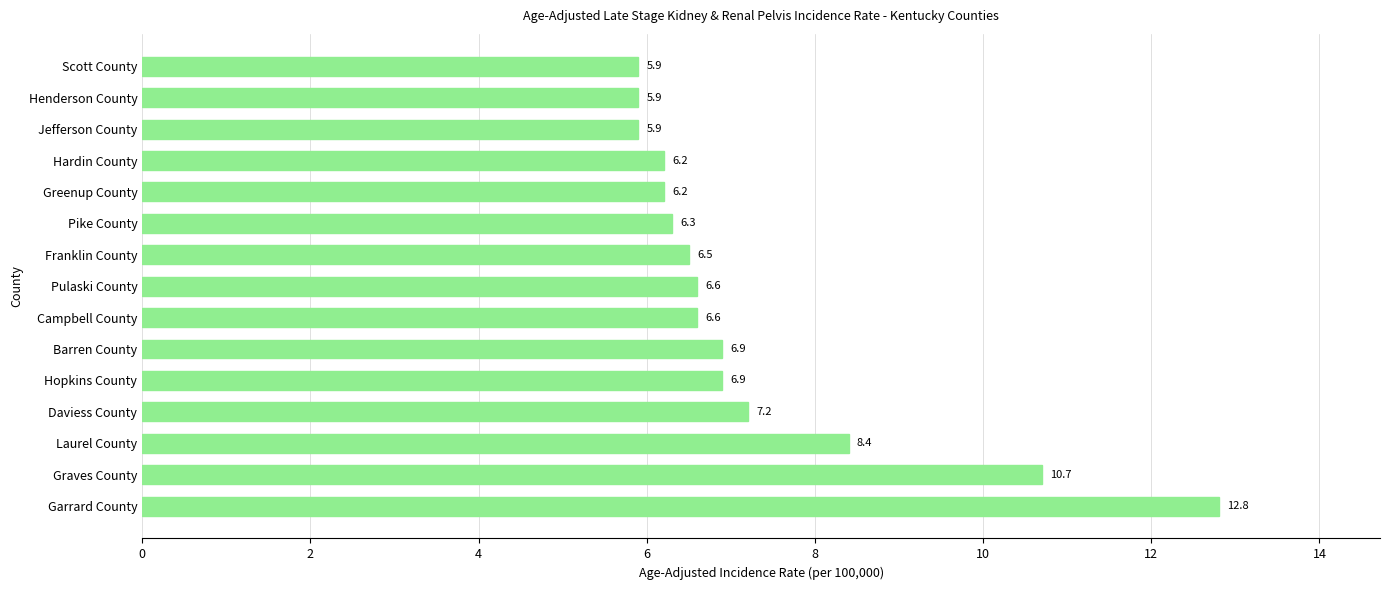

What is the greatest value displayed?

12.8